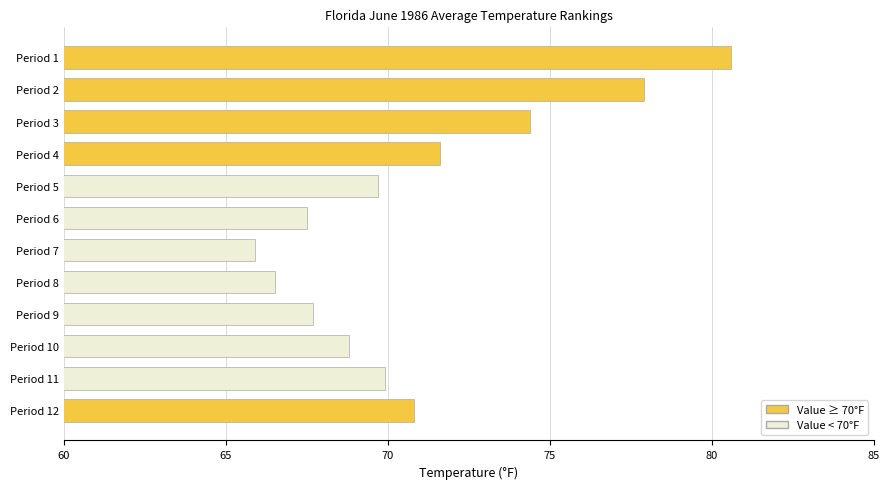

What is the smallest value displayed?

65.9